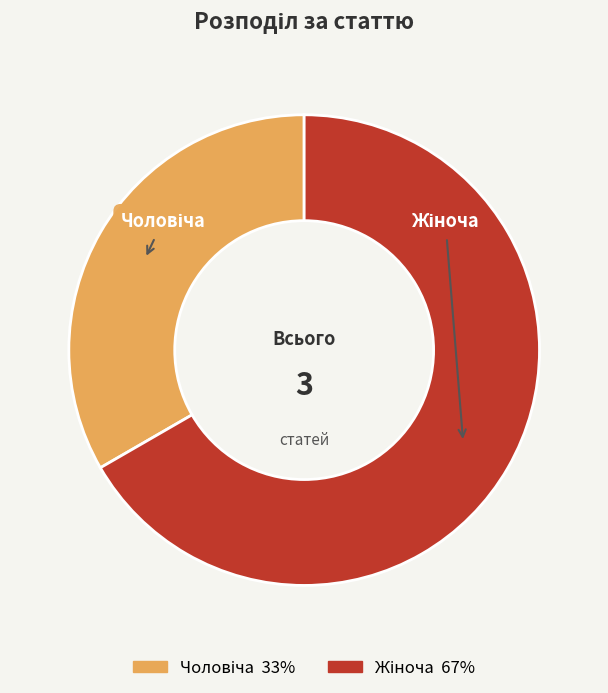

Is there a majority slice in this chart?

Yes